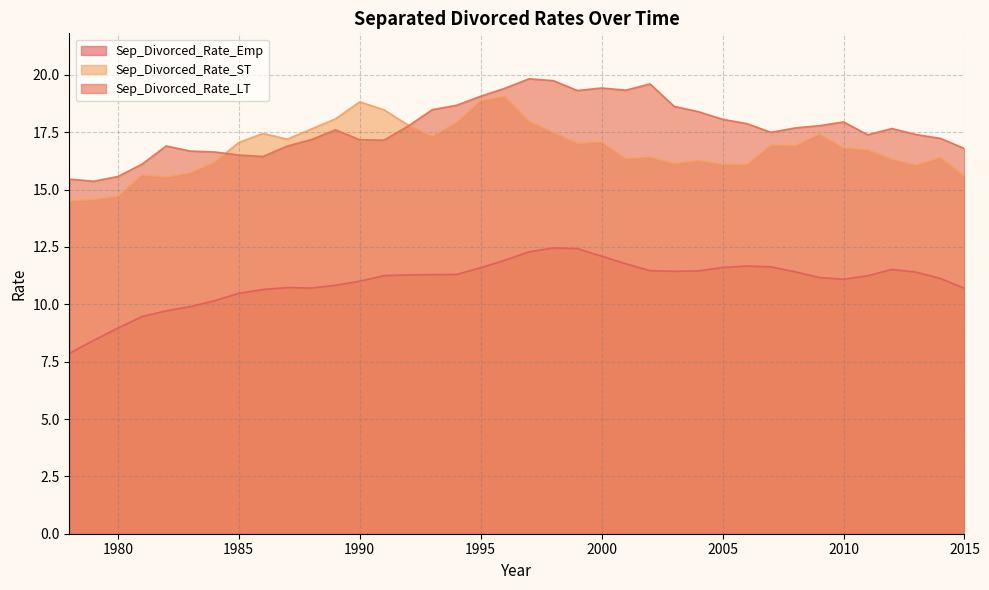

True or false: Sep_Divorced_Rate_Emp and Sep_Divorced_Rate_LT intersect in this chart.

False